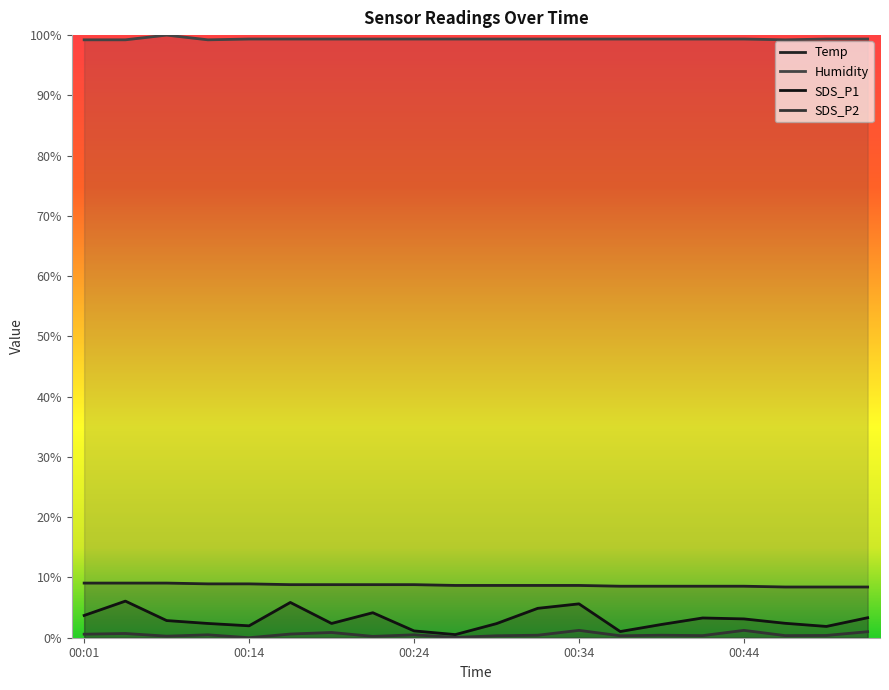

Does the chart display data point markers on the line(s)?

No